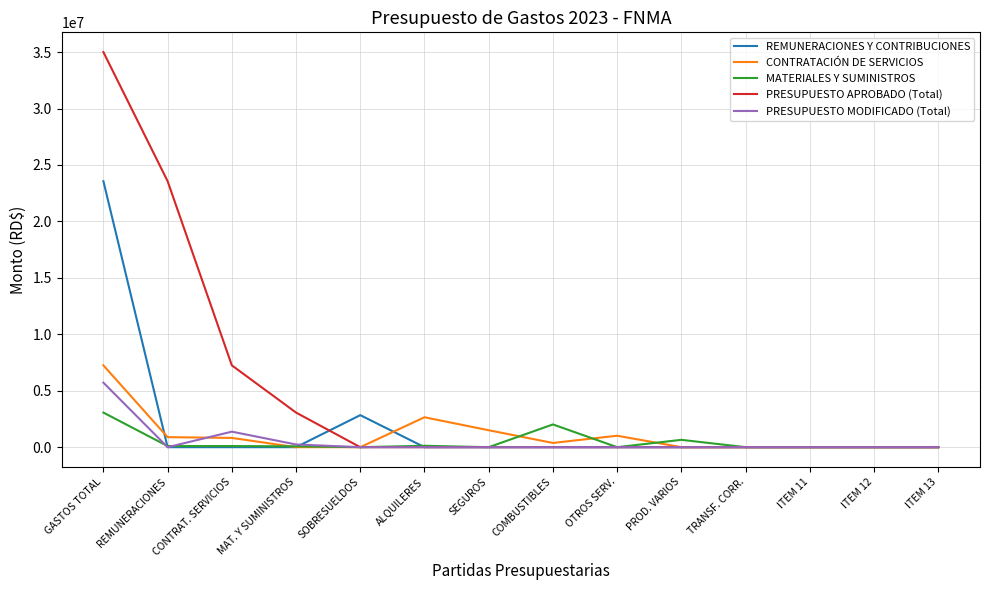

What is the average value of the CONTRATACIÓN DE SERVICIOS series?

1035460.9